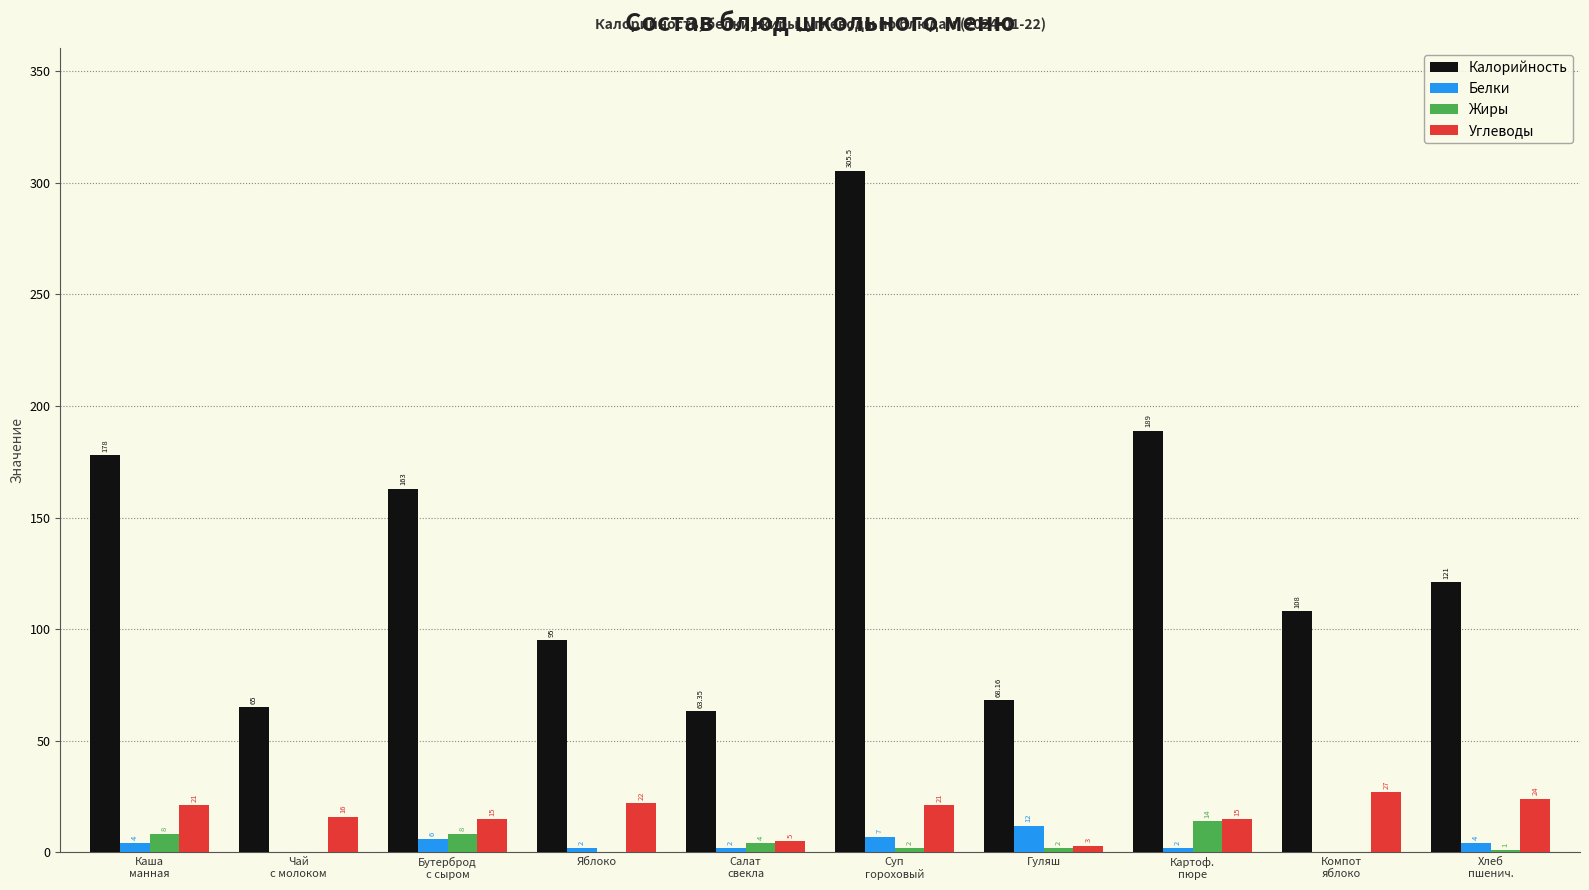

Which series has the largest total across all categories?

Калорийность